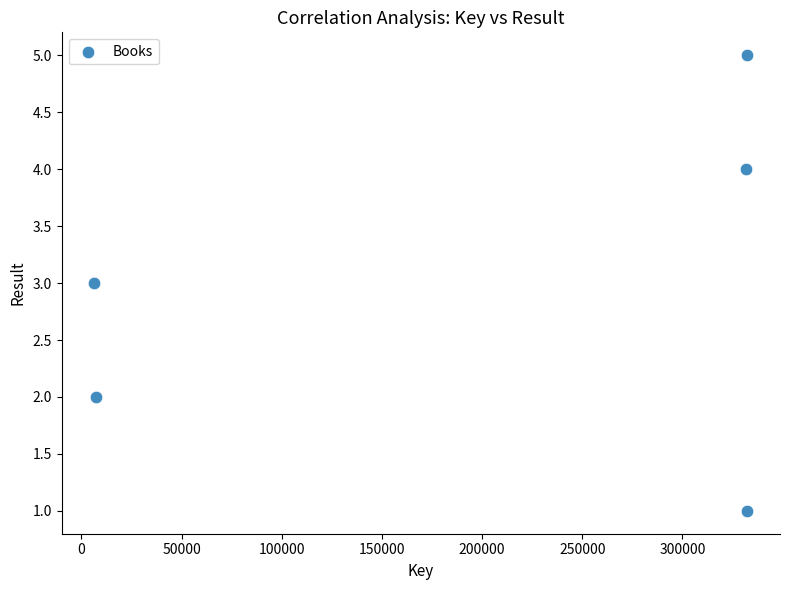

What is the average X value?

202086